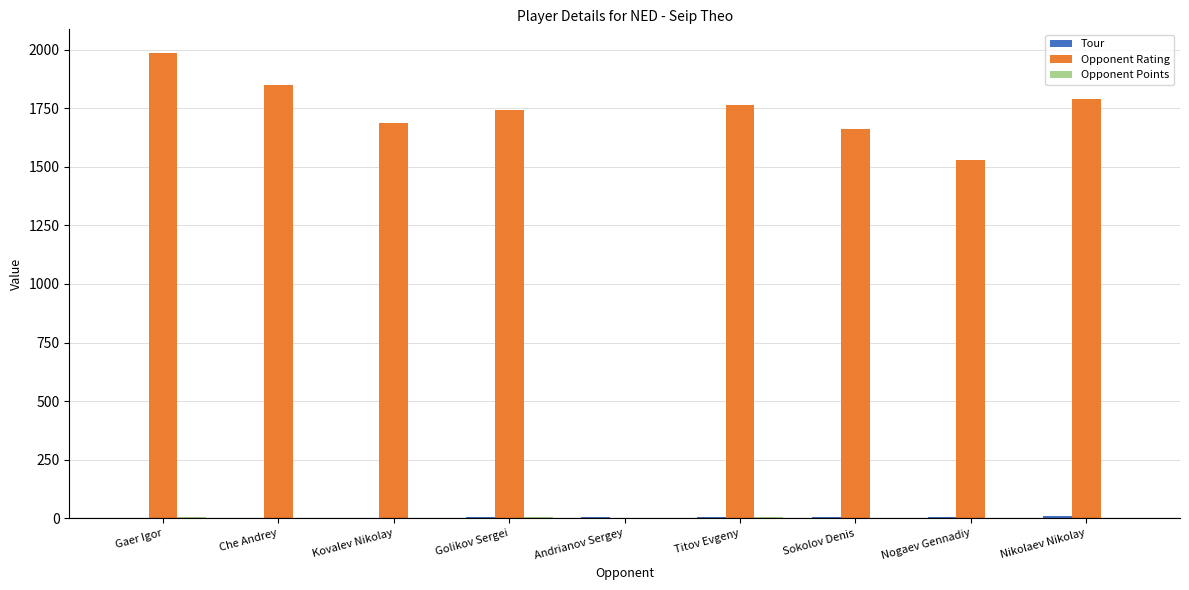

At which category is the sum across all series the highest?

Gaer Igor